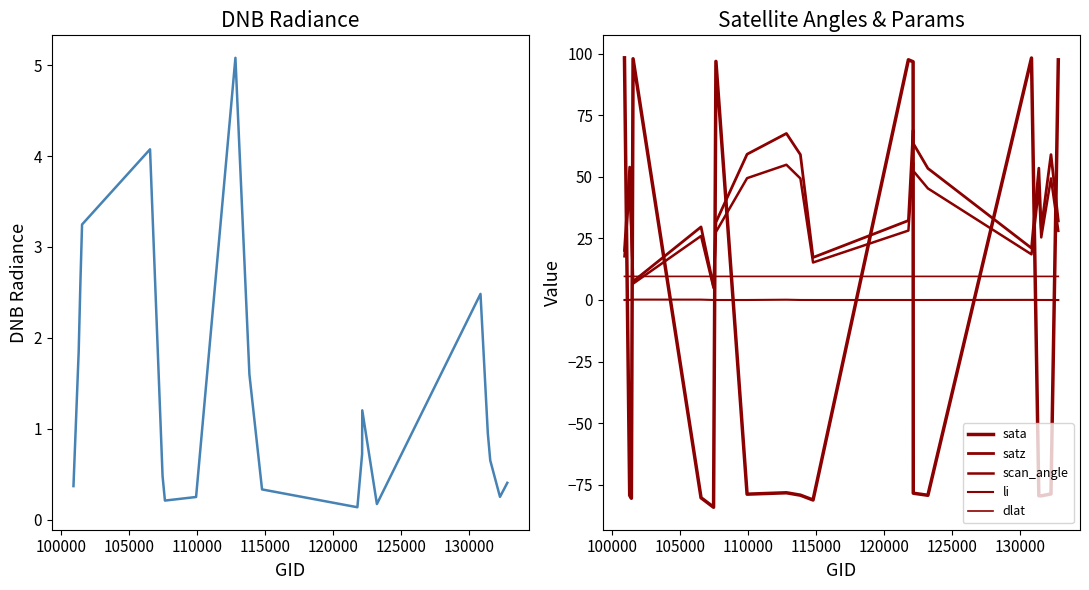

How many data points in sata are above -78?

7